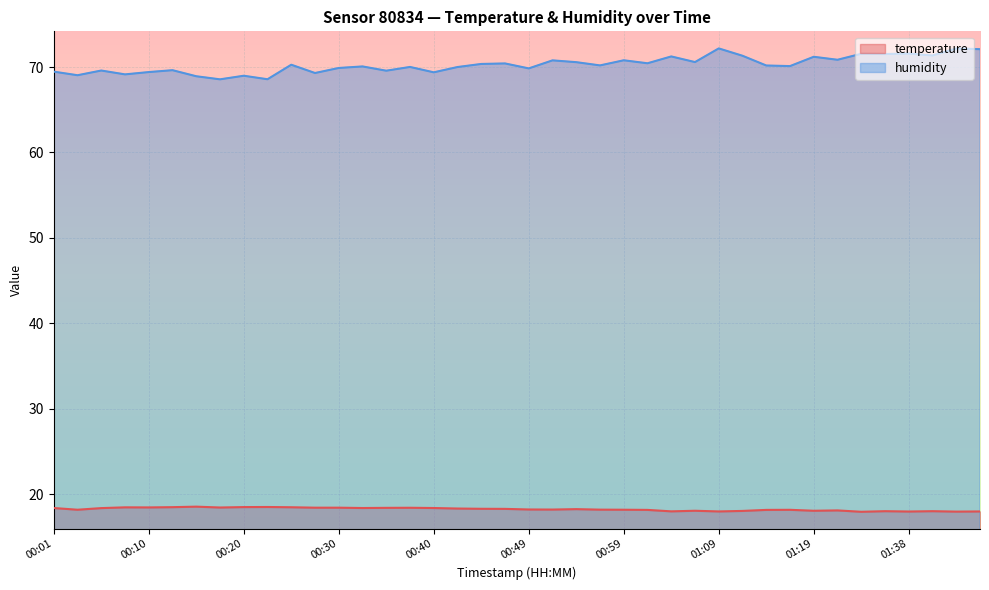

Is it true that temperature equals 18.4 at 00:40?

True